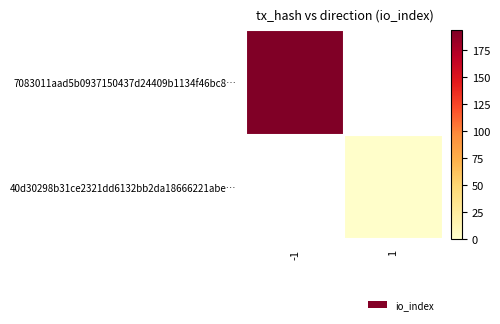

What is the minimum value shown in the chart?

1.0